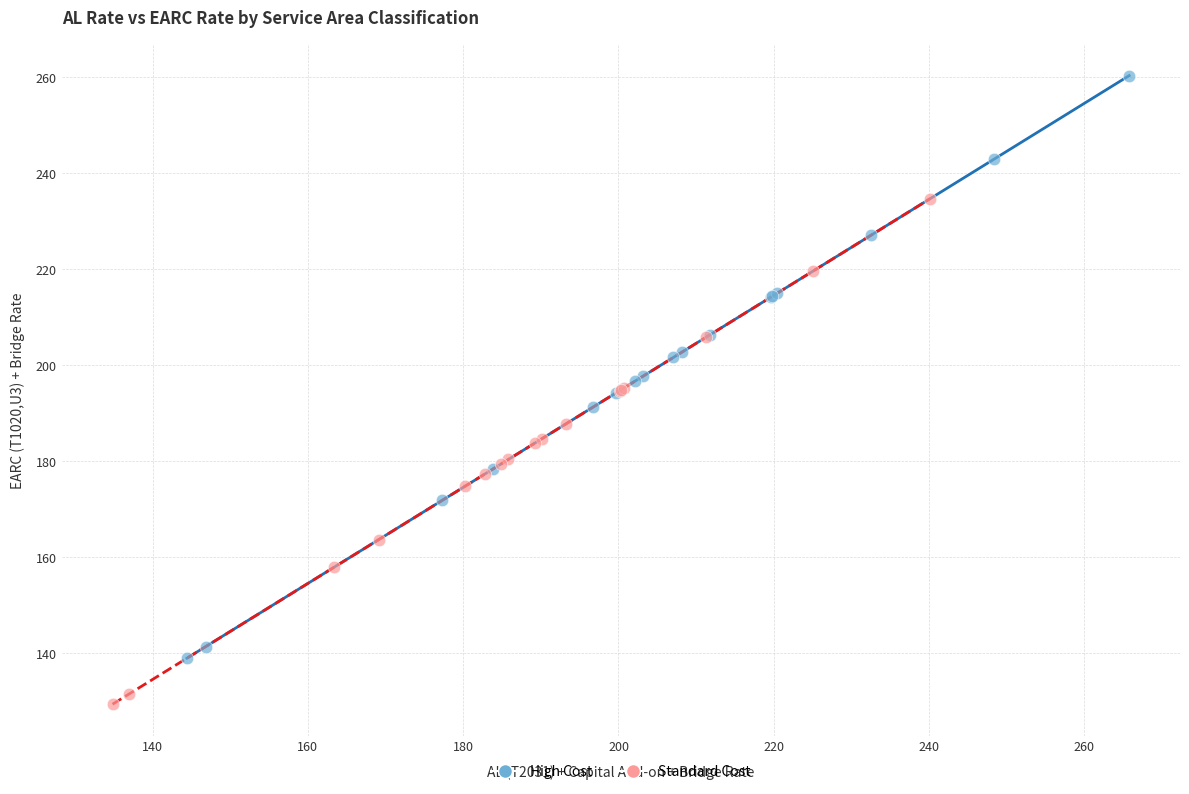

Which series has the largest Y range (max minus min)?

High Cost